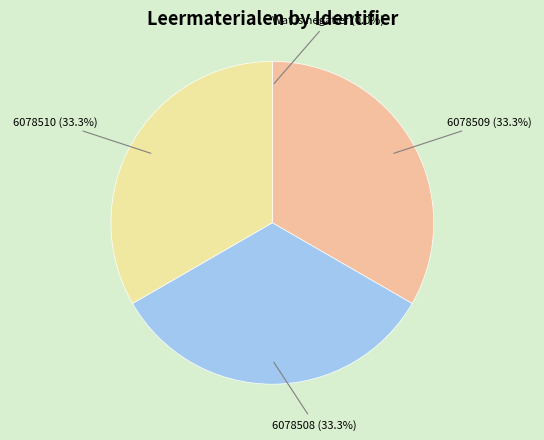

What is the ratio of the value at 6078510 to the value at 6078508?

1.0